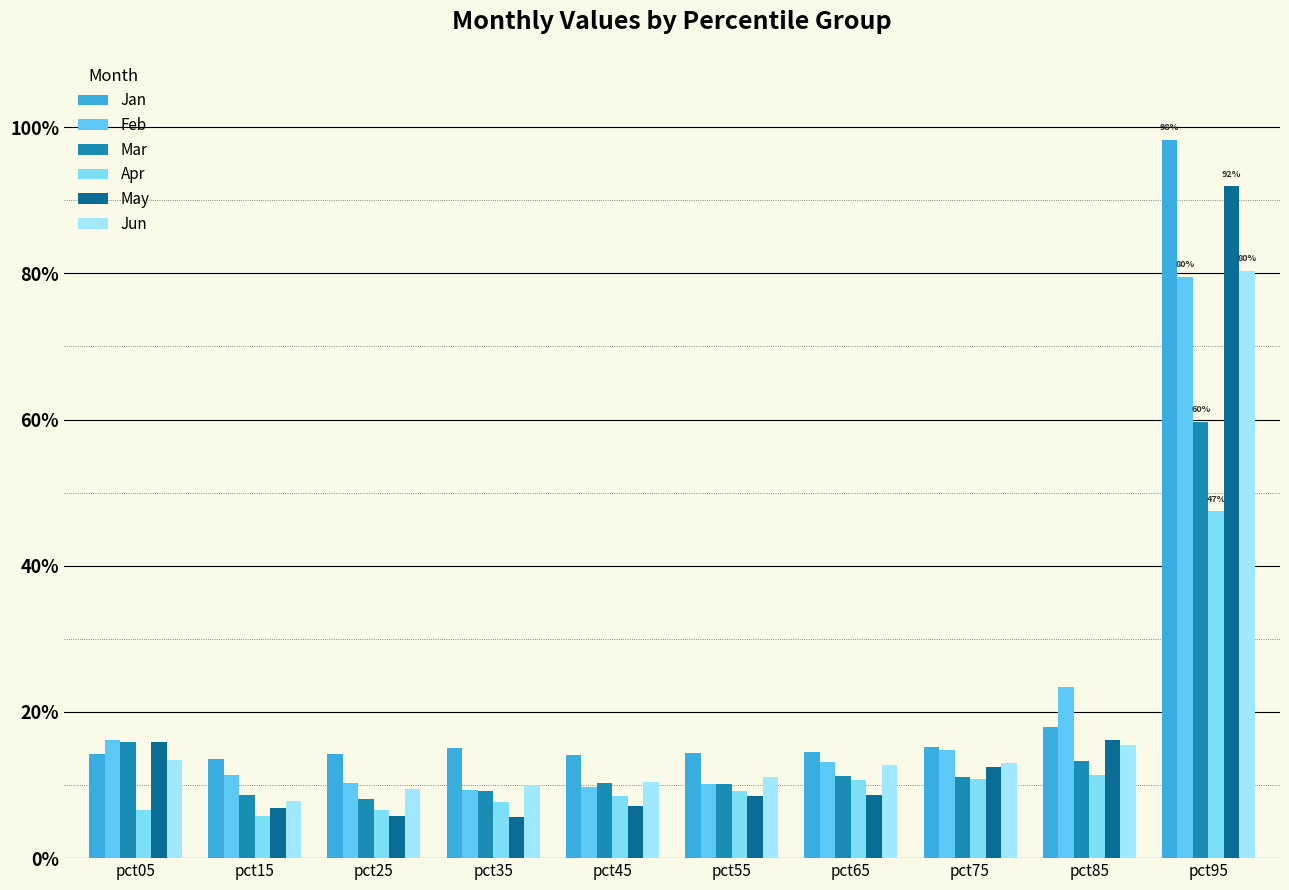

Reading right to left, transcribe all the data shown in this chart.

Jan: 1.0	0.2	0.2	0.1	0.1	0.1	0.2	0.1	0.1	0.1
Feb: 0.8	0.2	0.1	0.1	0.1	0.1	0.1	0.1	0.1	0.2
Mar: 0.6	0.1	0.1	0.1	0.1	0.1	0.1	0.1	0.1	0.2
Apr: 0.5	0.1	0.1	0.1	0.1	0.1	0.1	0.1	0.1	0.1
May: 0.9	0.2	0.1	0.1	0.1	0.1	0.1	0.1	0.1	0.2
Jun: 0.8	0.2	0.1	0.1	0.1	0.1	0.1	0.1	0.1	0.1